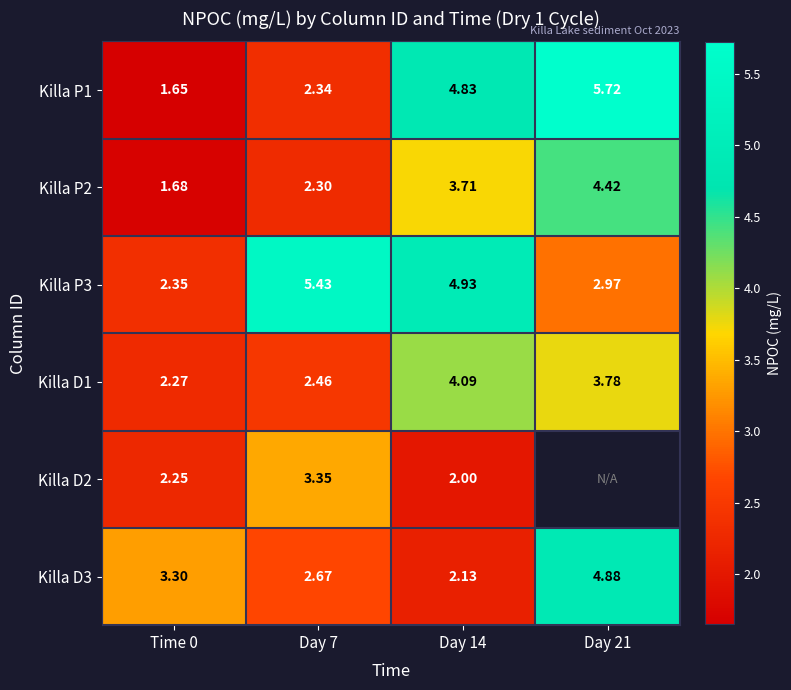

What is the difference between the second highest and minimum values in the Killa P2 series?

2.0